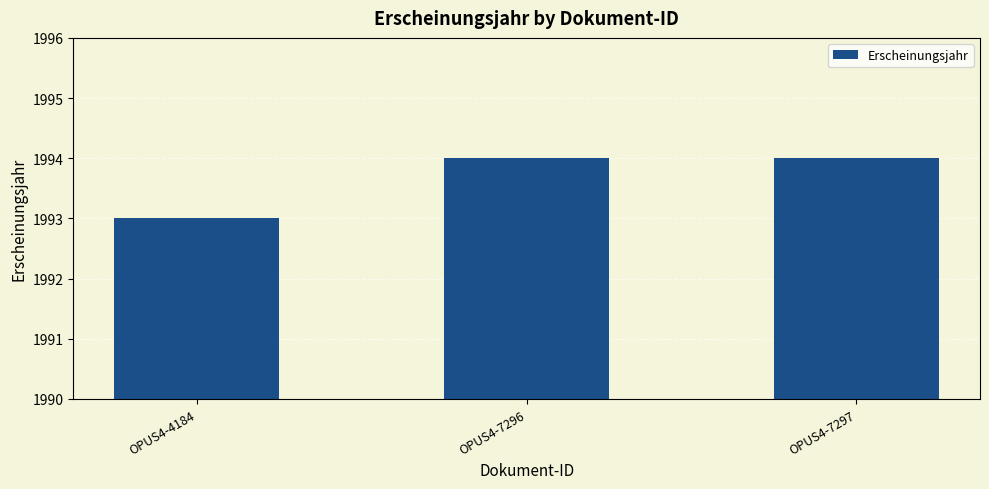

What is the minimum value shown in the chart?

1993